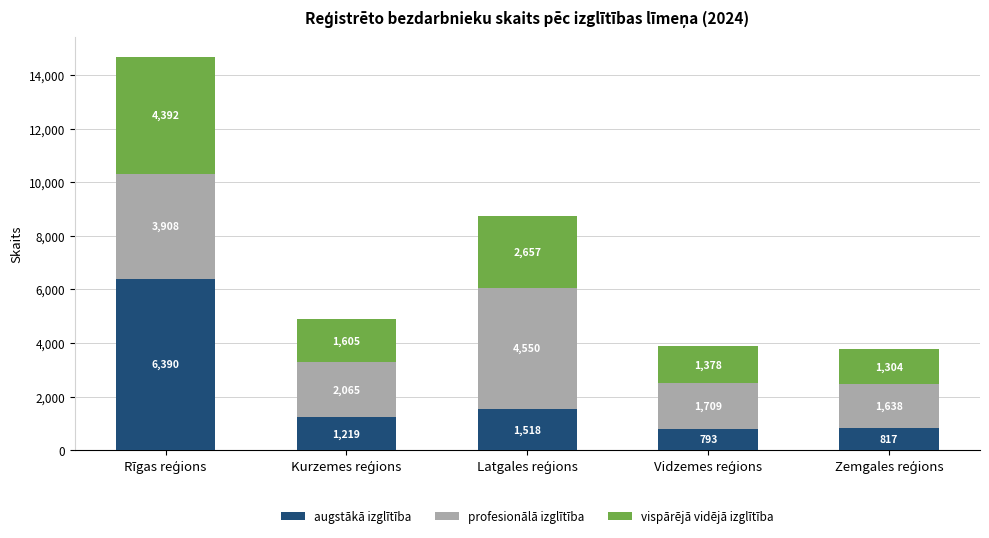

What is the lowest value of the augstākā izglītība series?

793